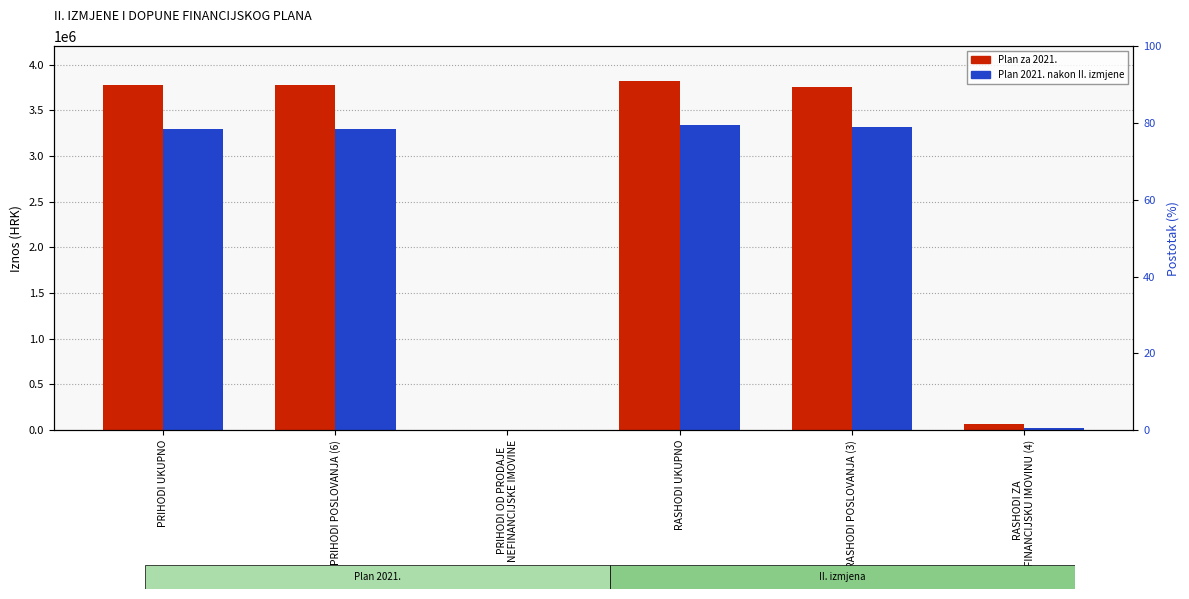

Where is Plan 2021. nakon II. izmjene nearest to the value 1670390?

PRIHODI UKUPNO